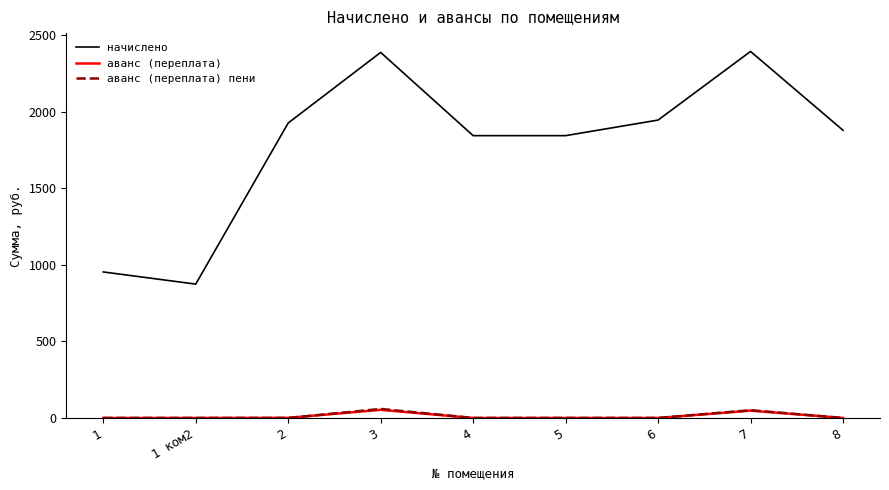

True or false: начислено and аванс (переплата) cross at least once.

False